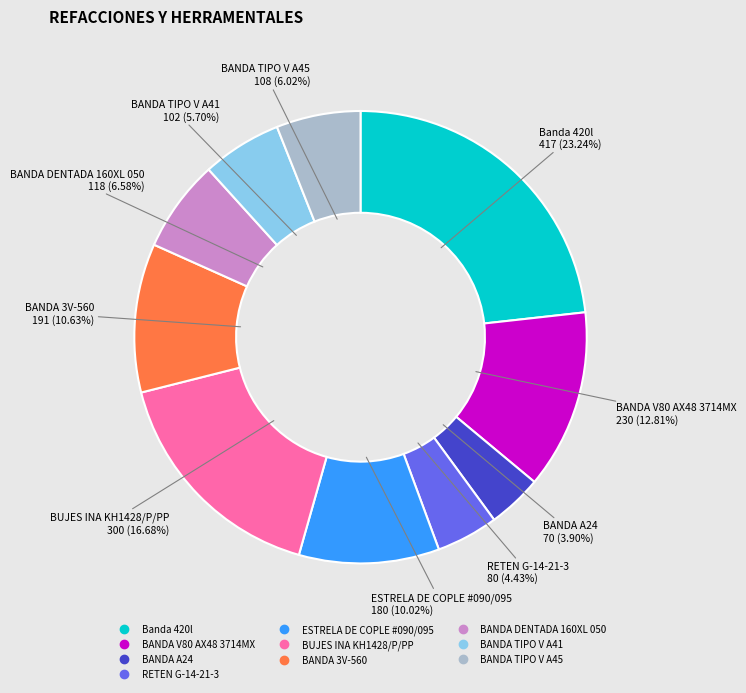

Which category has the smallest portion of the pie?

BANDA A24